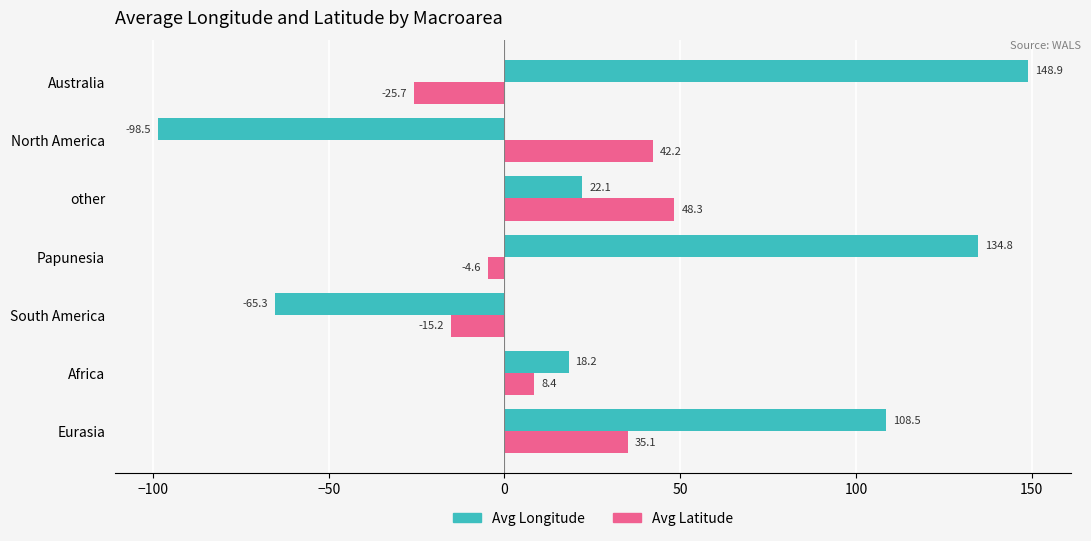

What are all the series names shown in the legend?

Avg Longitude, Avg Latitude